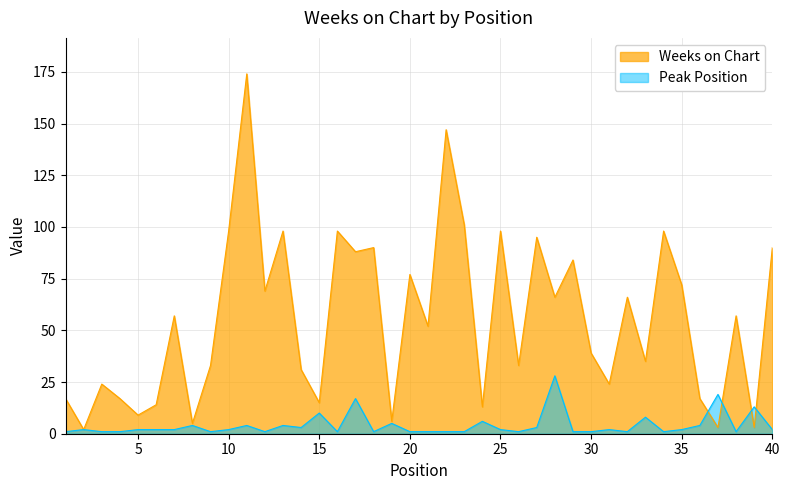

At which category does Peak Position reach its first local valley?

9